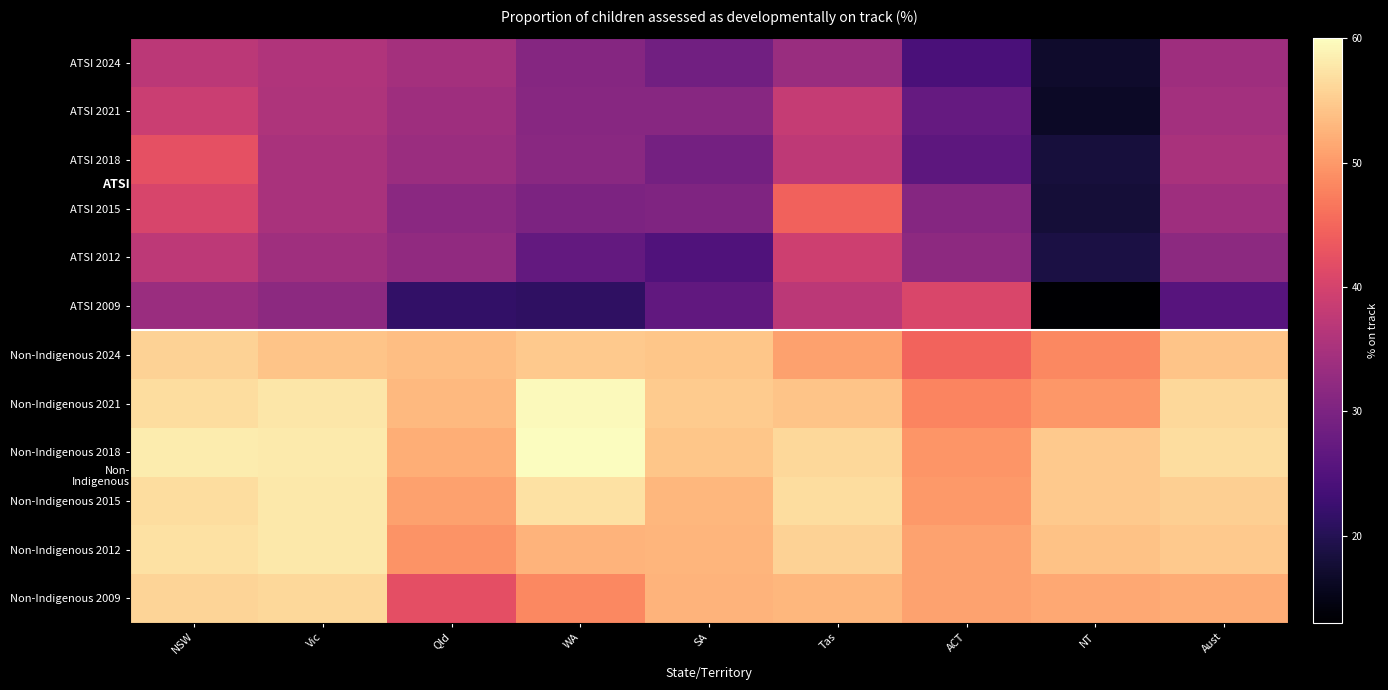

What is the total value across all series at NT?

414.1